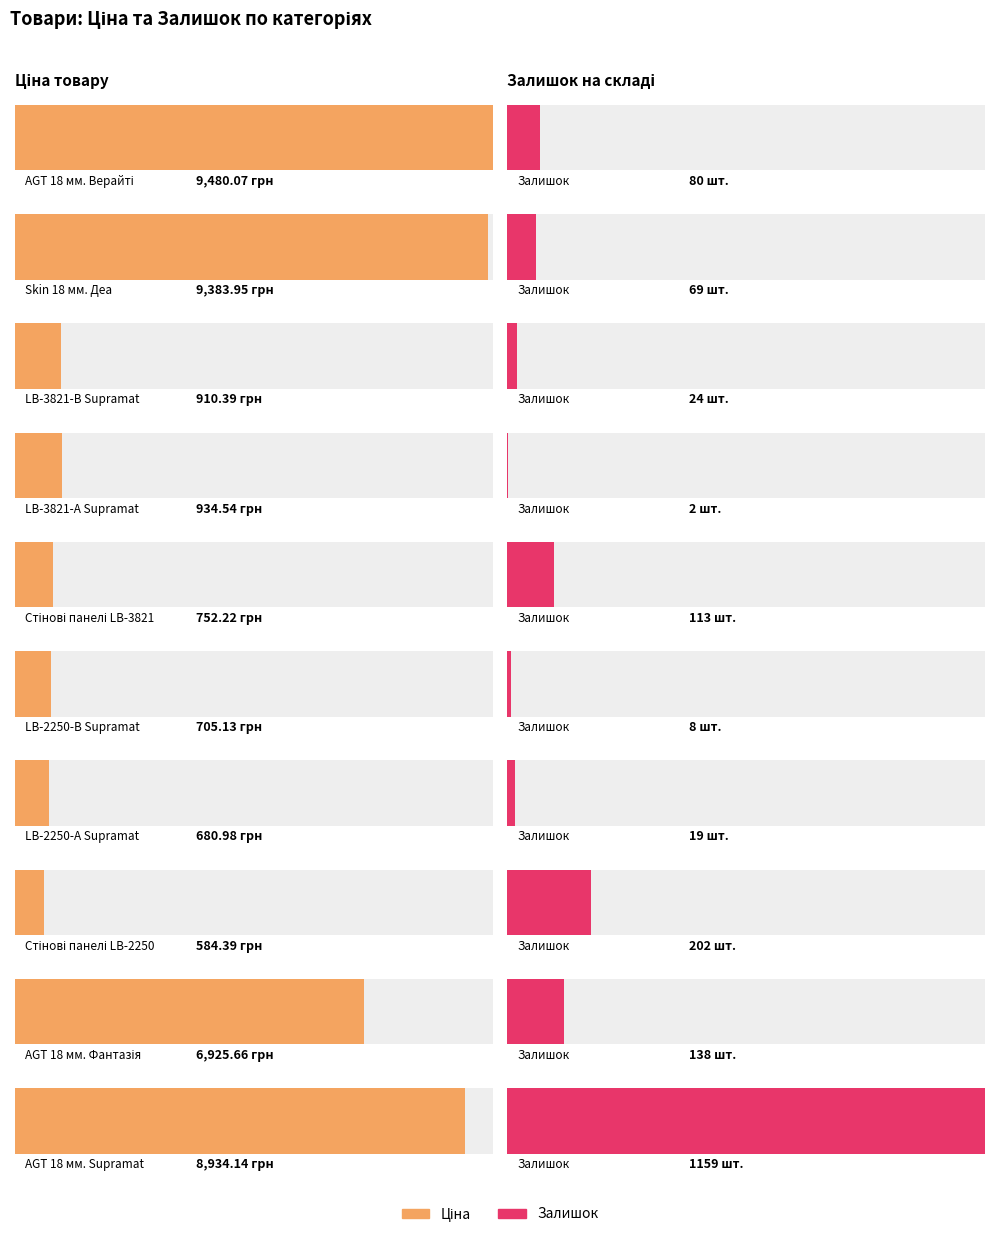

How many data points in Ціна are less than 934?

5